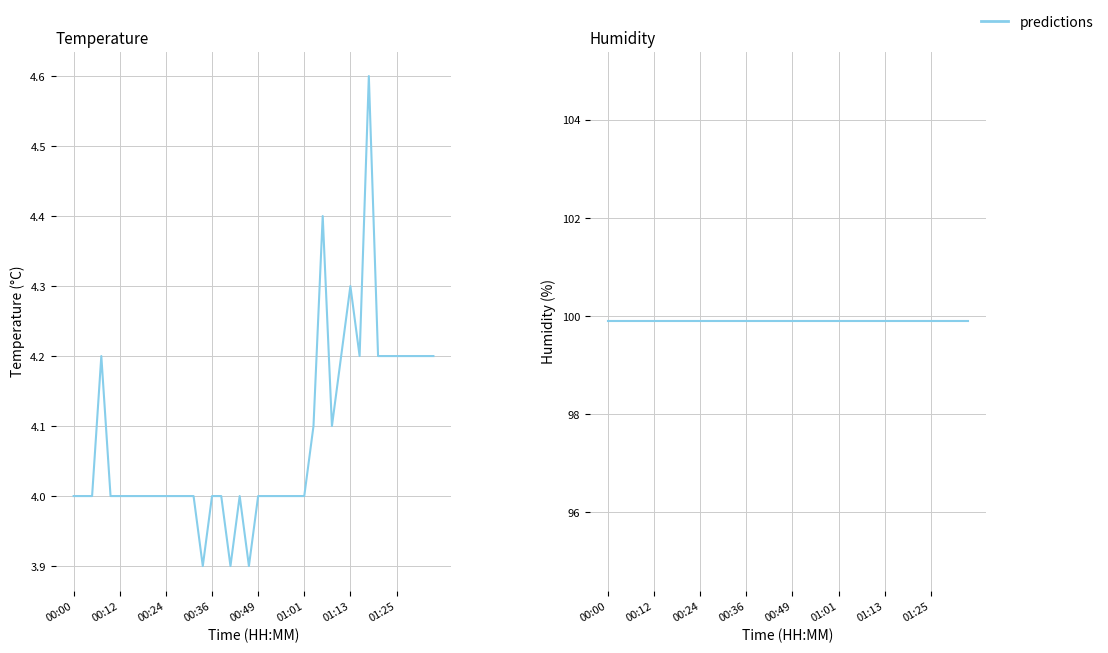

True or false: temperature and humidity cross at least once.

False